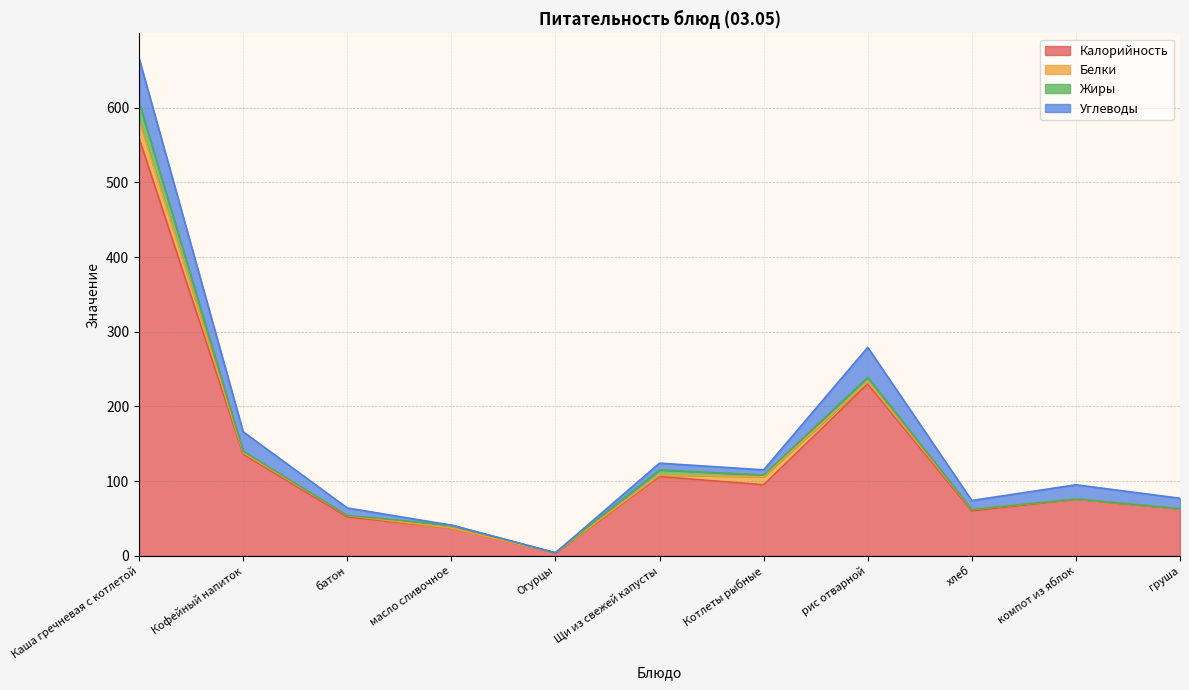

Does the chart display data point markers on the line(s)?

No